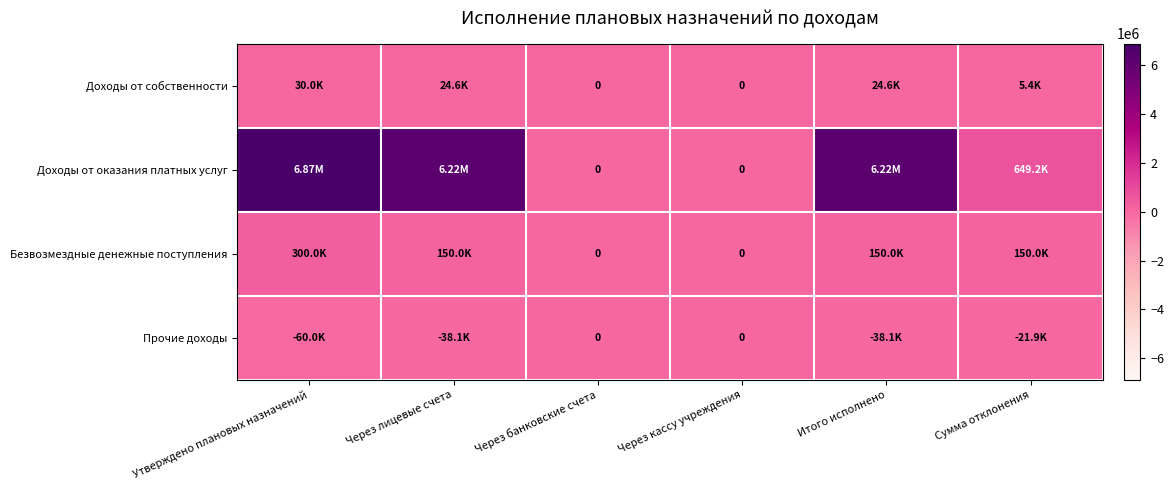

At Сумма отклонения, list the series in order from largest to smallest.

Доходы от оказания платных услуг, Безвозмездные денежные поступления, Доходы от собственности, Прочие доходы